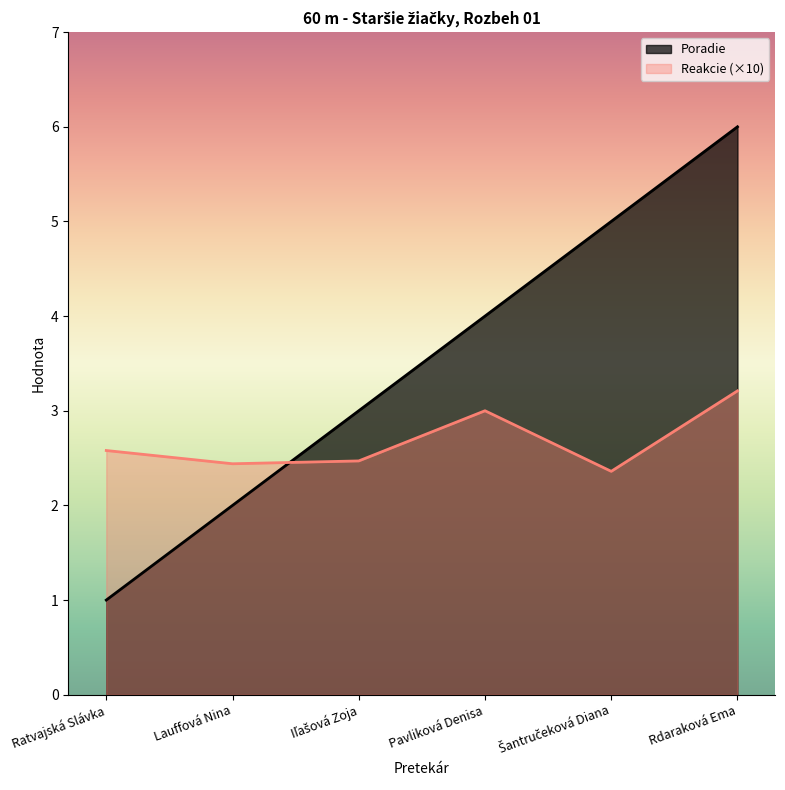

Between Šantručeková Diana and Pavliková Denisa, which is larger?

Šantručeková Diana